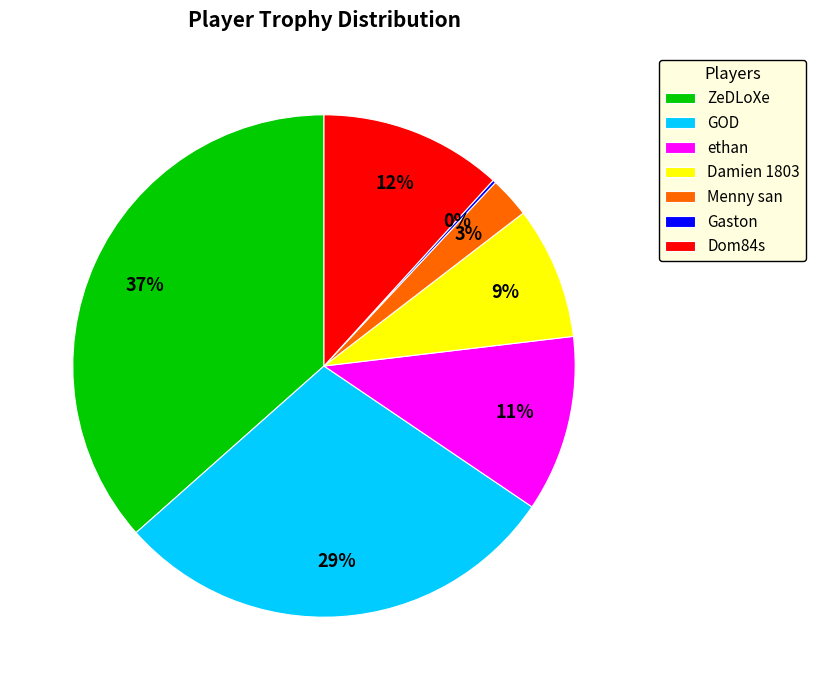

What percentage is the ZeDLoXe slice, to the nearest percent?

37%